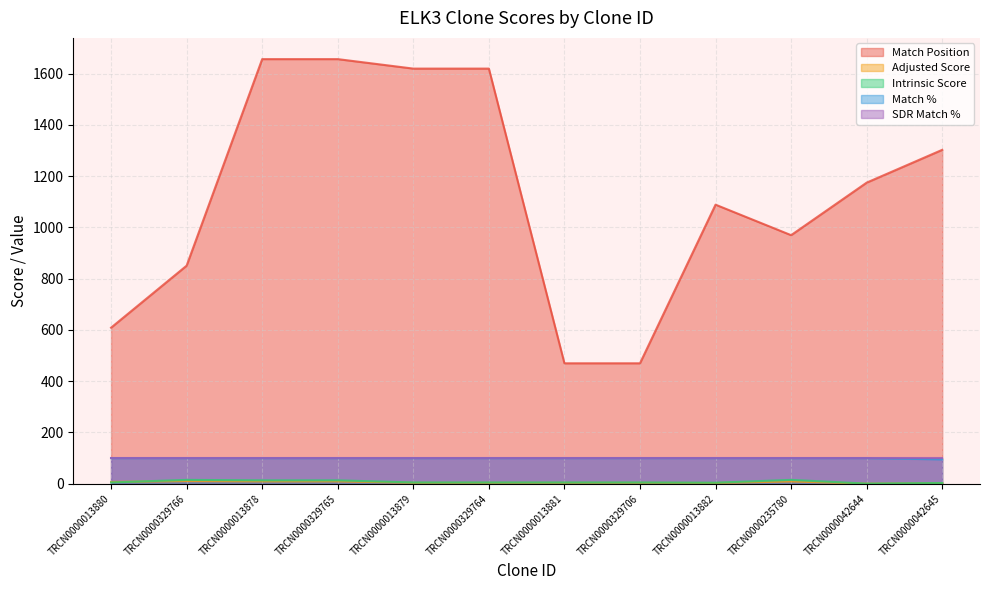

True or false: Match Position and Adjusted Score intersect in this chart.

False